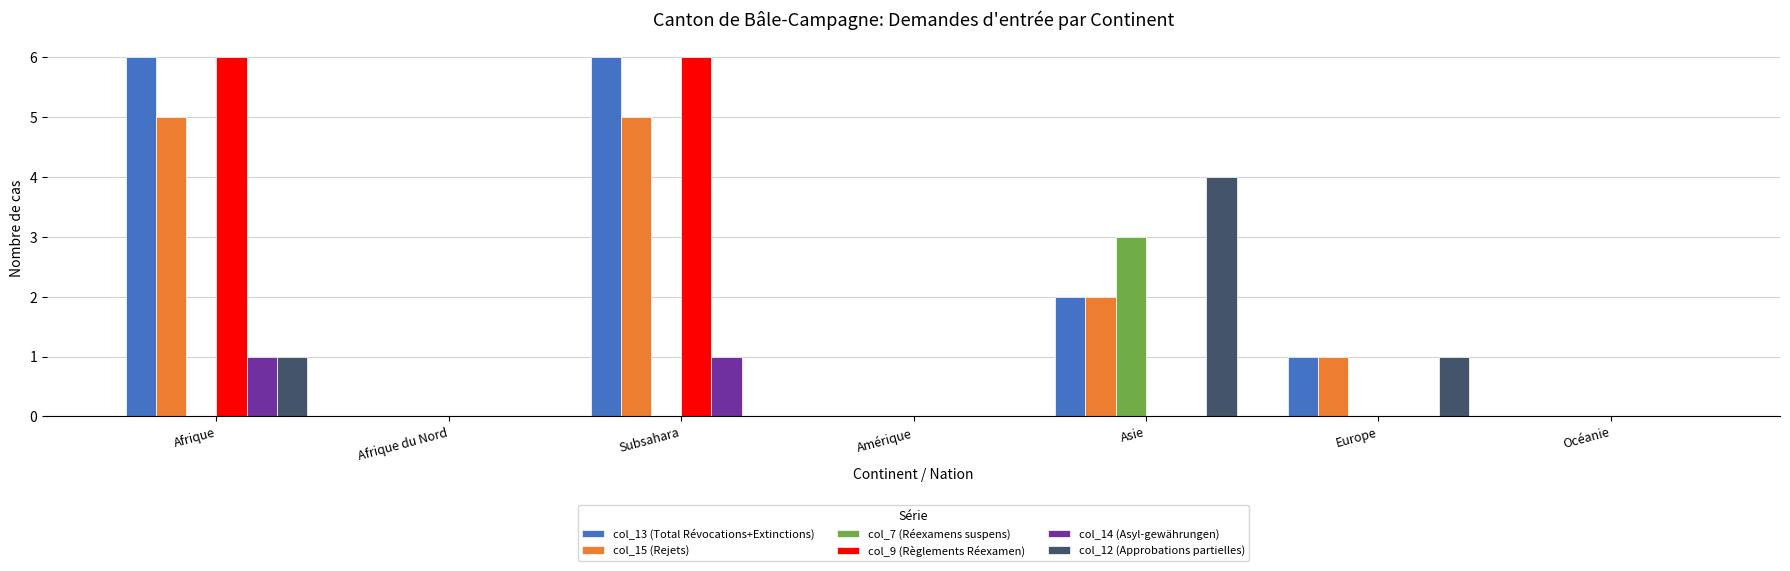

What is the highest value of the col_13 (Total Révocations+Extinctions) series?

6